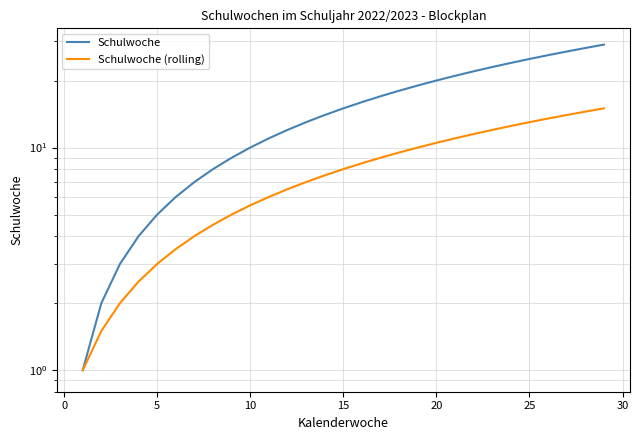

True or false: Schulwoche has more than 2 points higher than both neighbors.

False